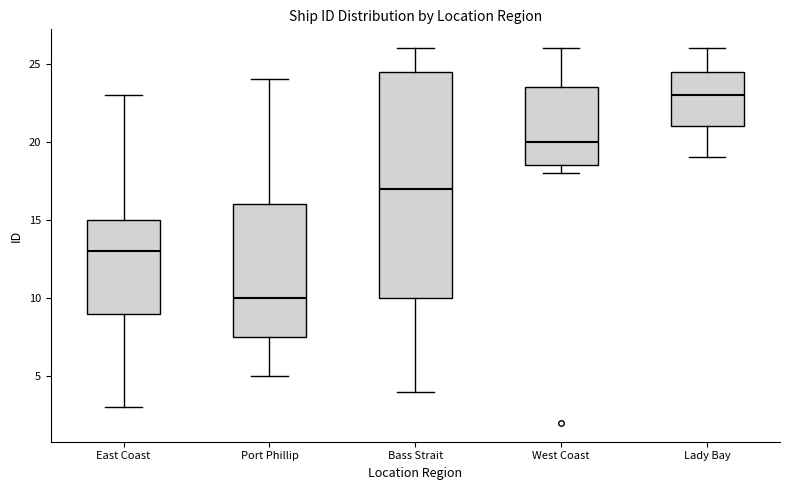

Where does the median line of the box for West Coast sit on the y-axis? The values are not printed on the chart, so give them approximately, as read against the axis.

20.0